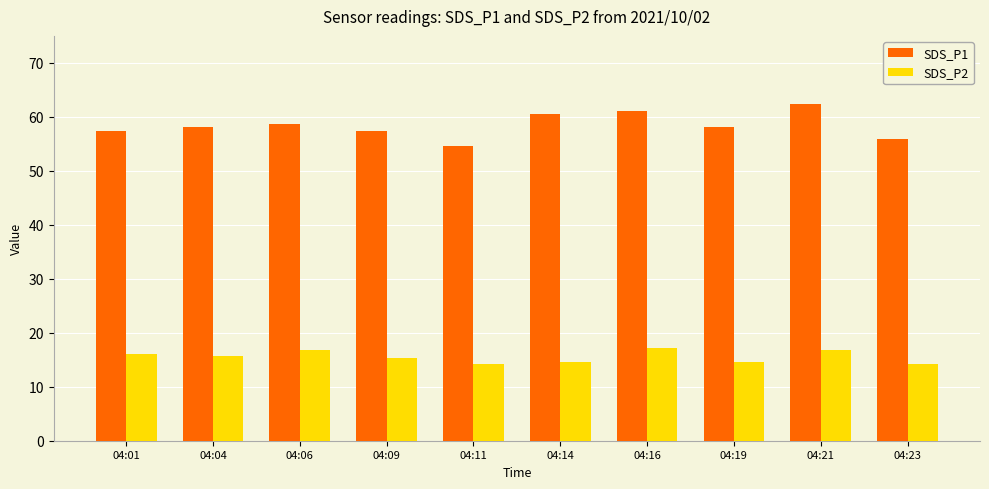

At how many categories does at least one series exceed 34?

10